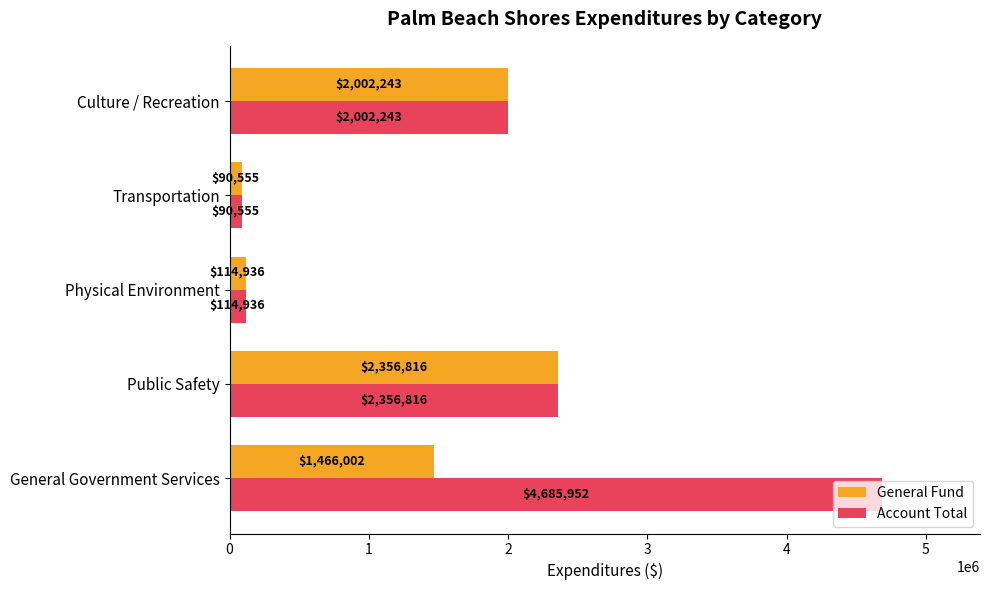

Rank the series at General Government Services from highest to lowest value.

Account Total, General Fund